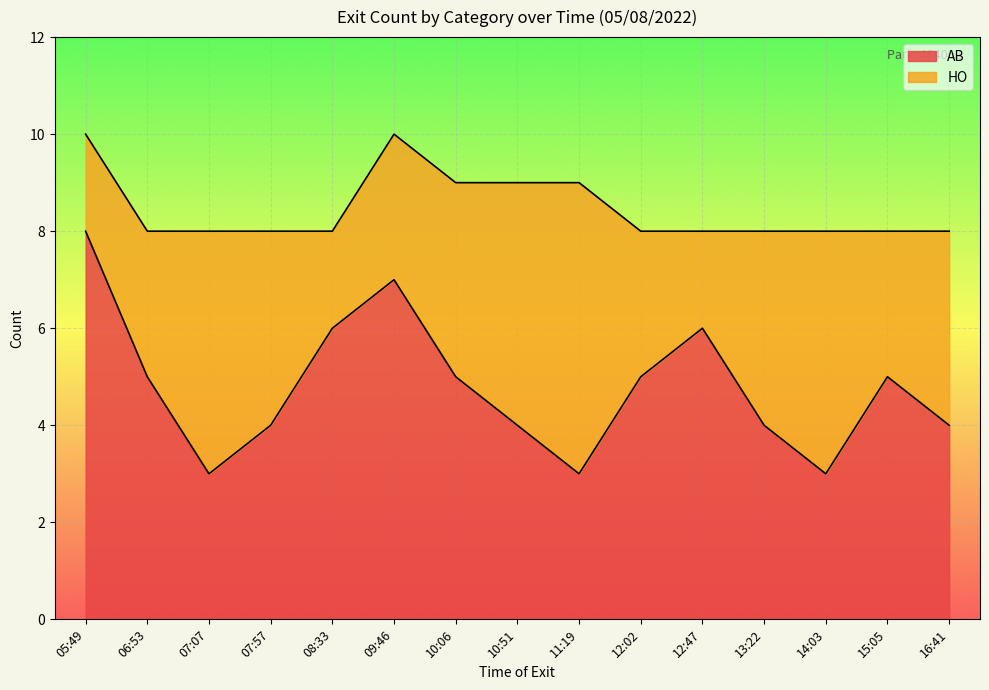

Rank the categories by value from highest to lowest.

05:49, 09:46, 08:33, 12:47, 06:53, 10:06, 12:02, 15:05, 07:57, 10:51, 13:22, 16:41, 07:07, 11:19, 14:03